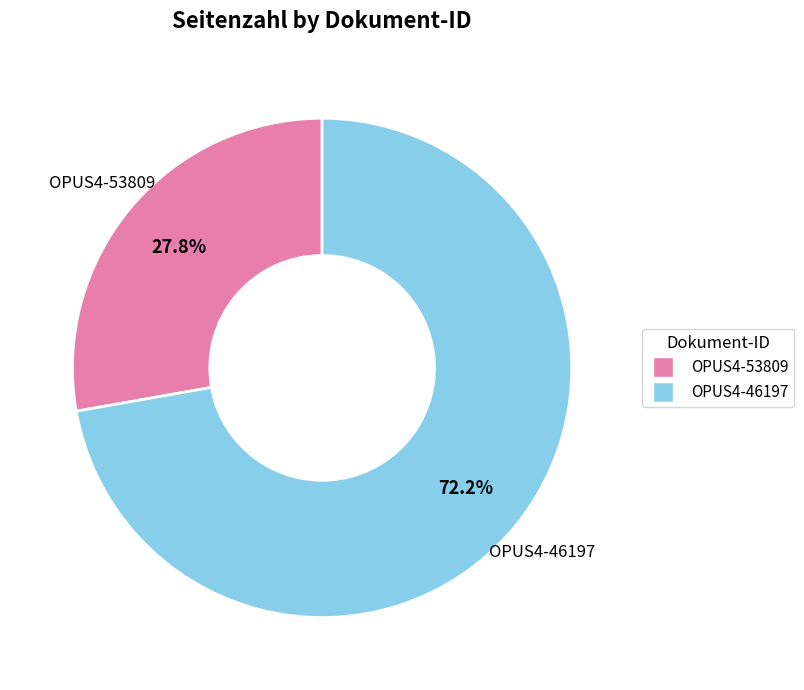

Approximately how many times larger is the value at OPUS4-53809 compared to OPUS4-46197?

0.4